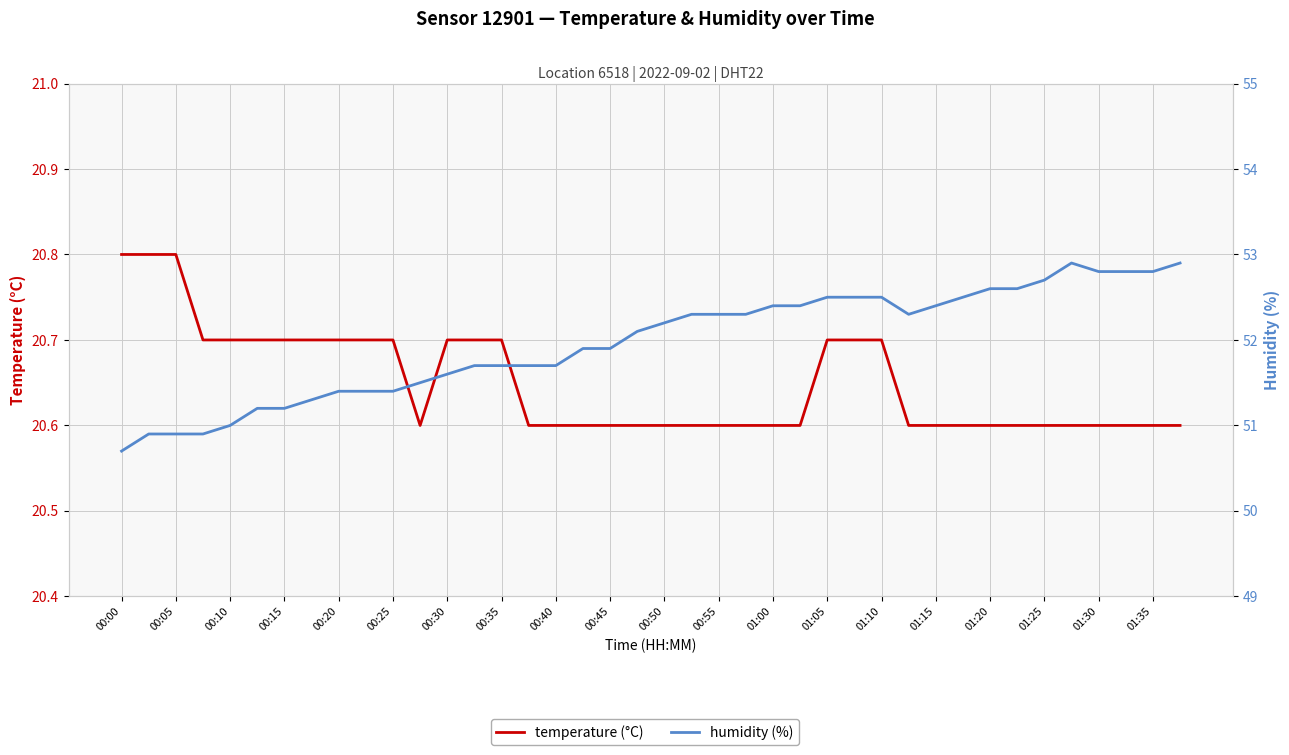

What position from the left is 01:35?

20